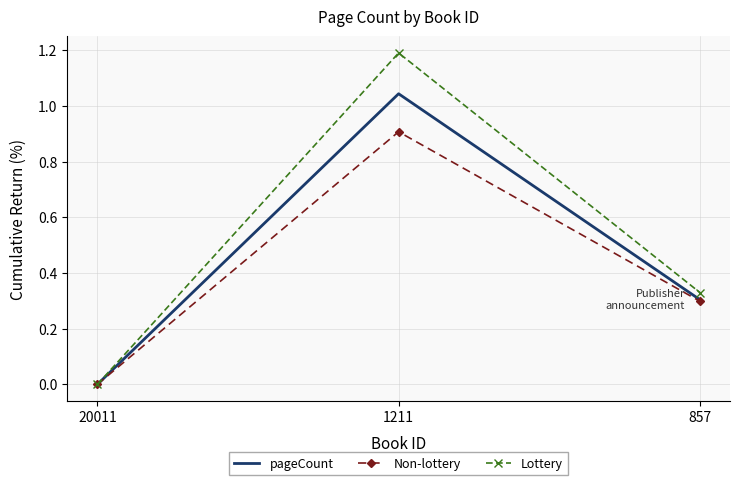

How many series are shown in this chart?

3